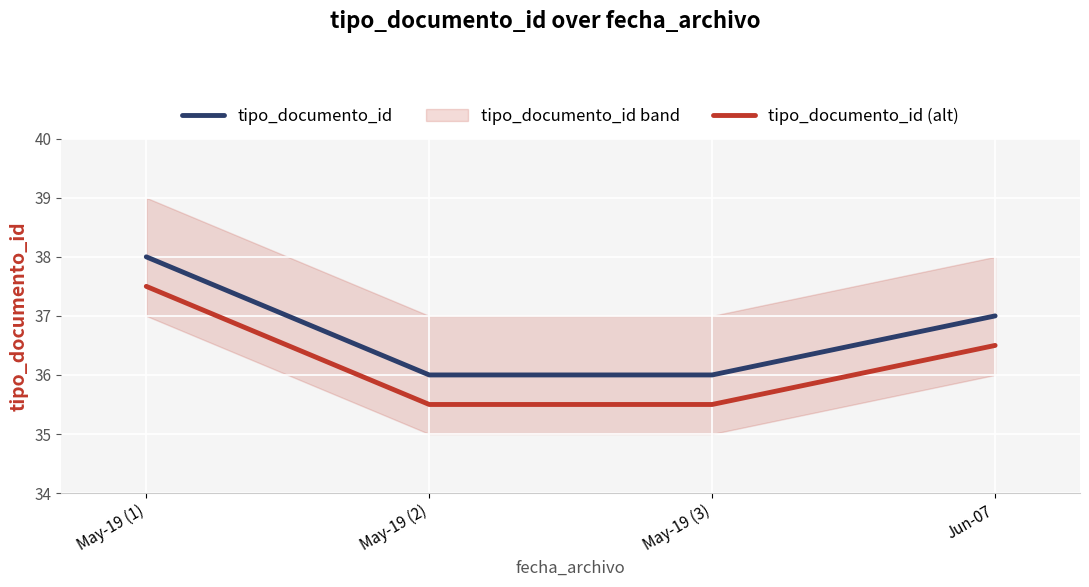

True or false: tipo_documento_id (alt) has a value of 49.6 at Jun-07.

False